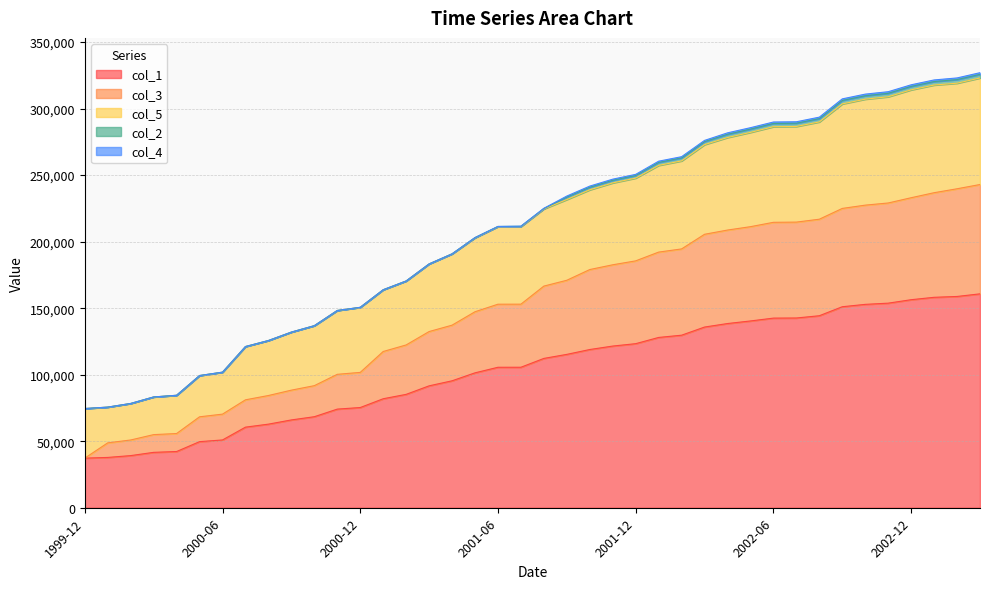

What is the value of the col_1 point at the 16th from the left?

91614